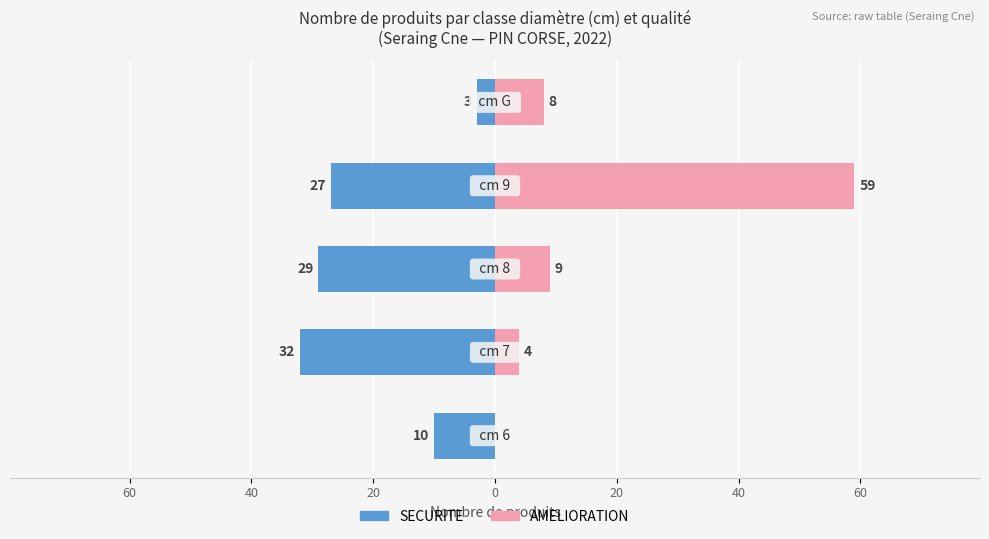

Reading left to right, list all the values displayed in this chart.

SECURITE: -10	-32	-29	-27	-3
AMELIORATION: 0	4	9	59	8